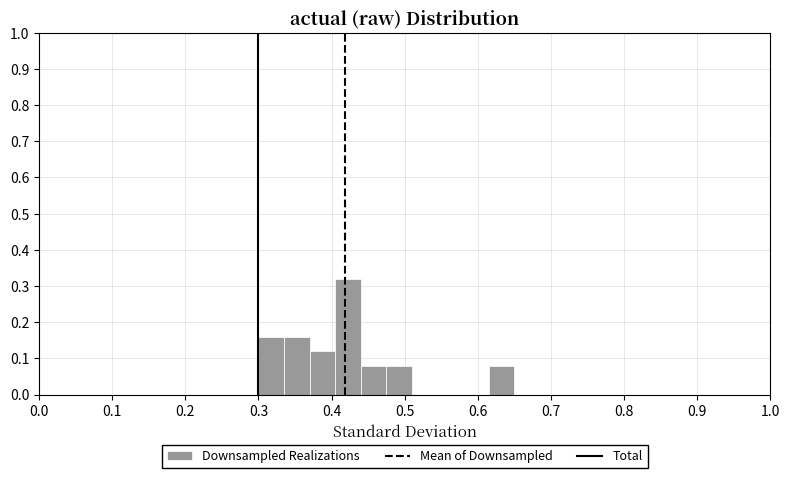

Around what value on the x-axis is the tallest bar? Give the approximate position of its centre, as read against the axis.

0.42